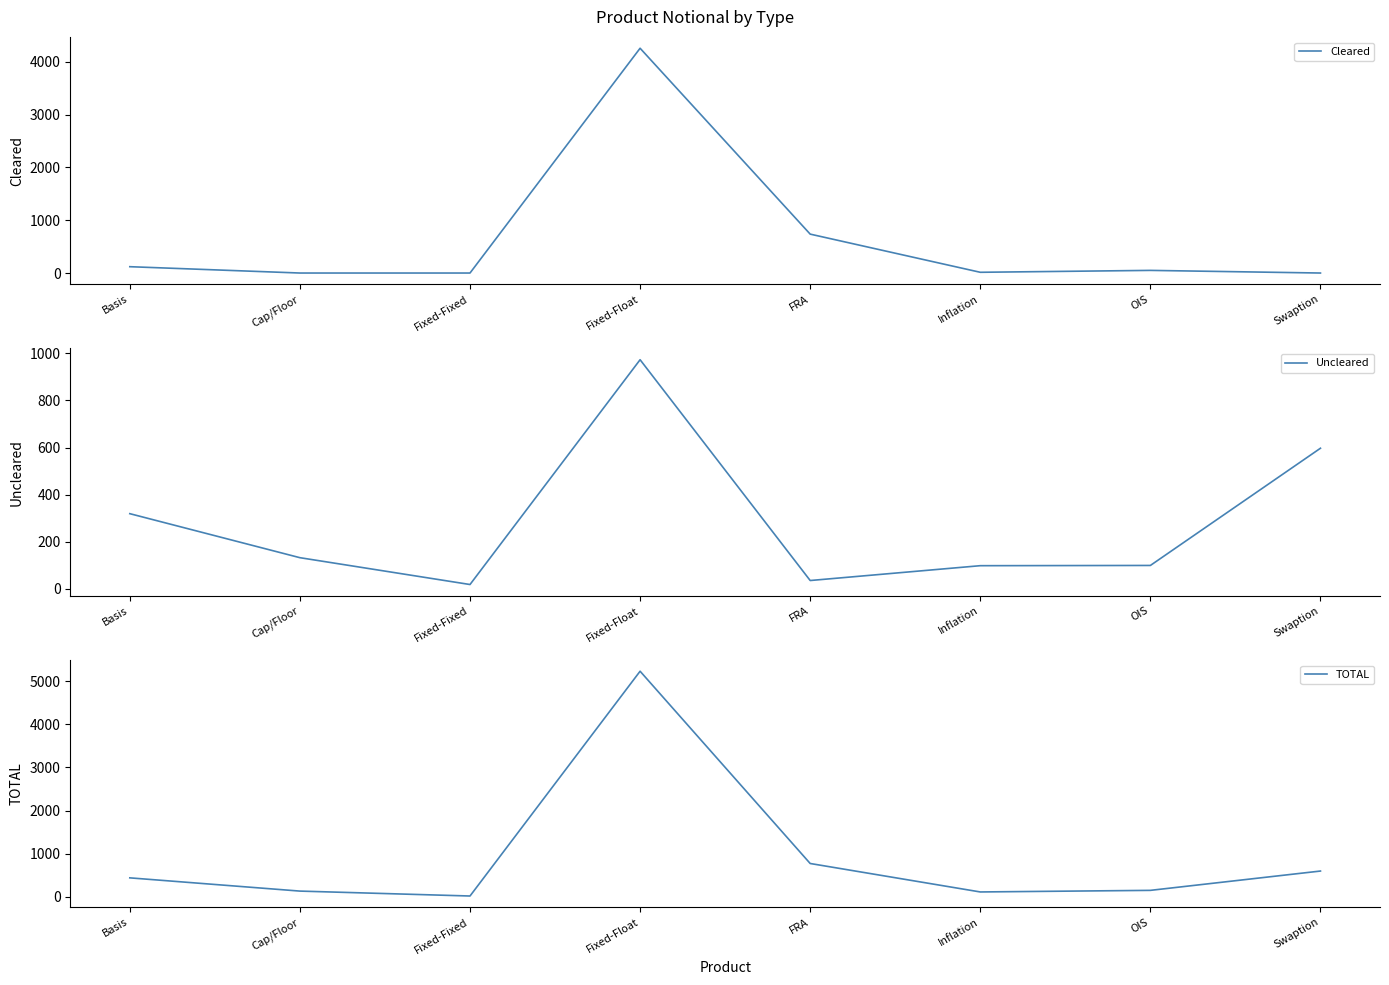

What is the label of the 2nd point from the left?

Cap/Floor